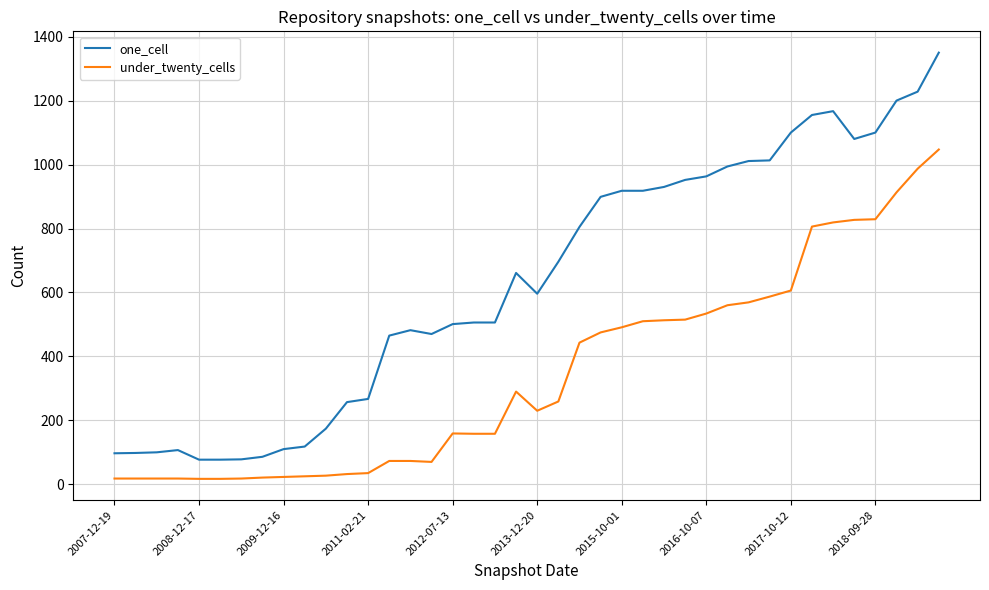

What is the maximum value for one_cell?

1350